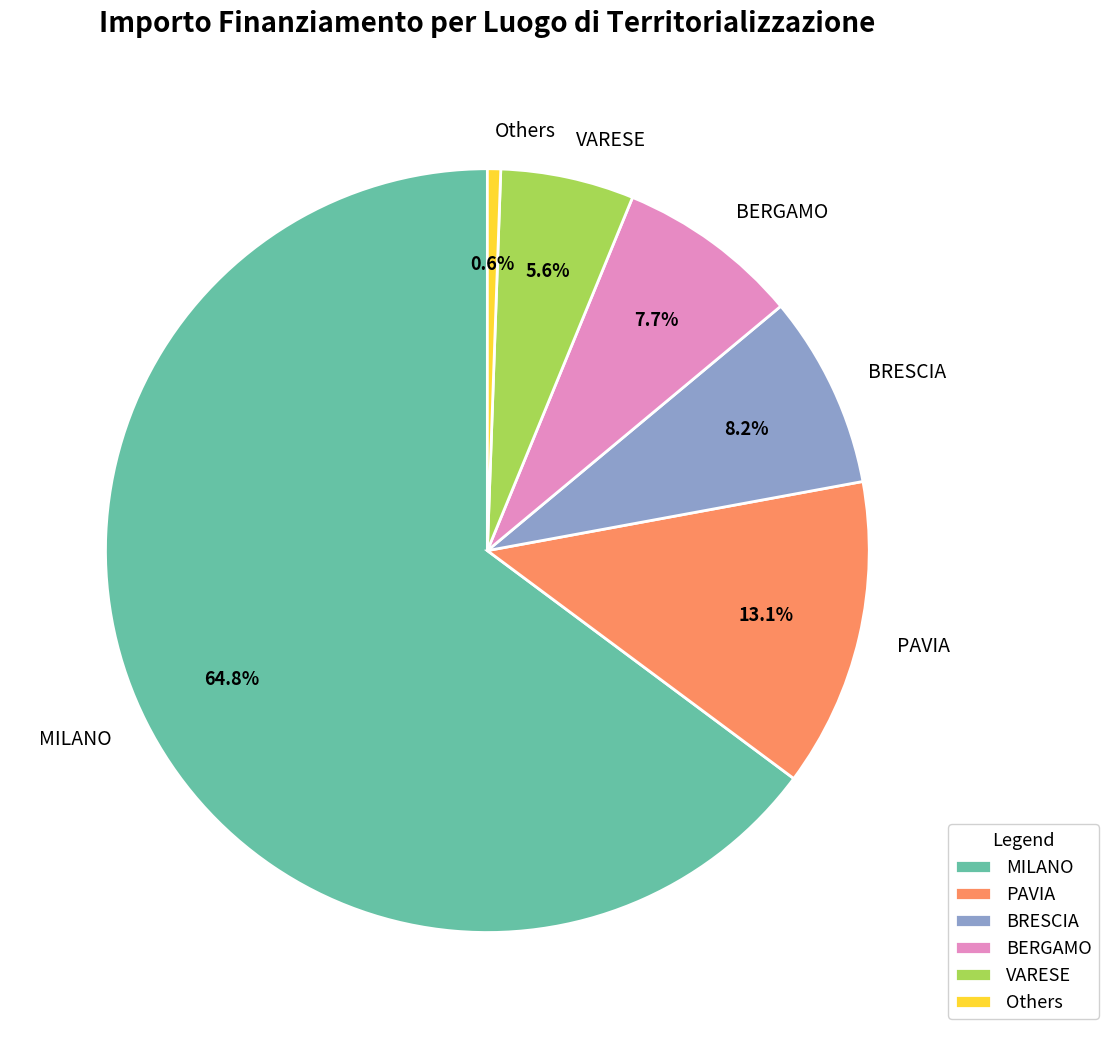

True or false: BRESCIA accounts for 1% of the total.

False